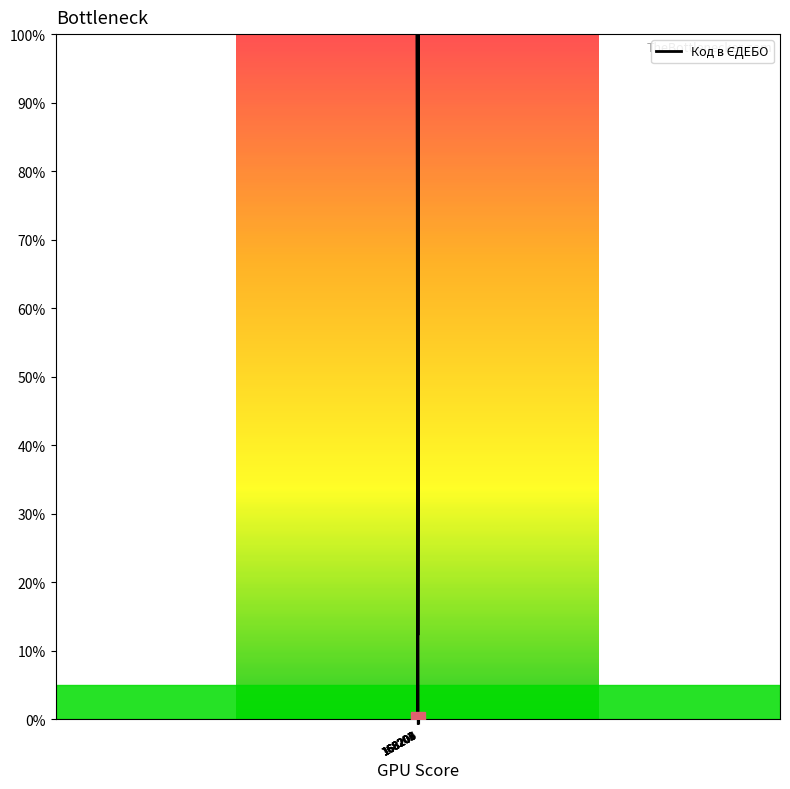

How many lines are shown in the chart?

1